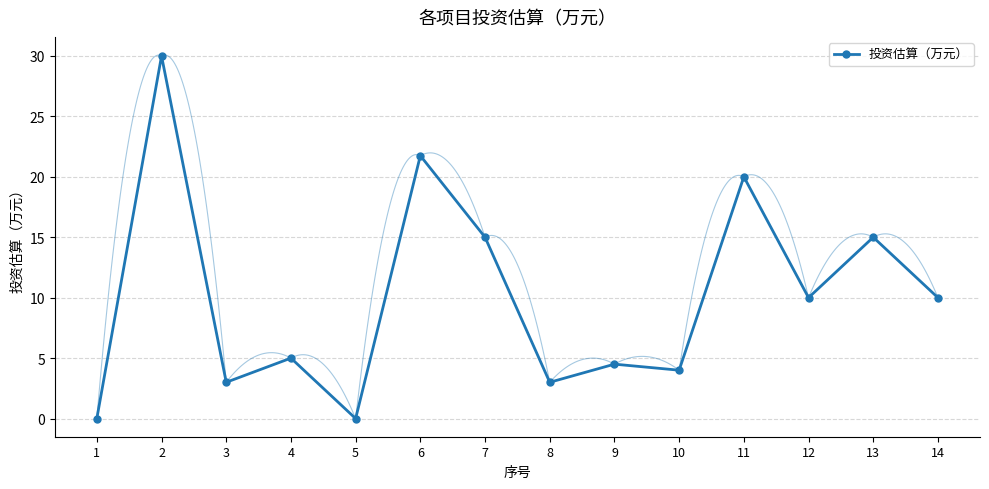

What is the ratio of the value at 8 to the value at 9?

0.7